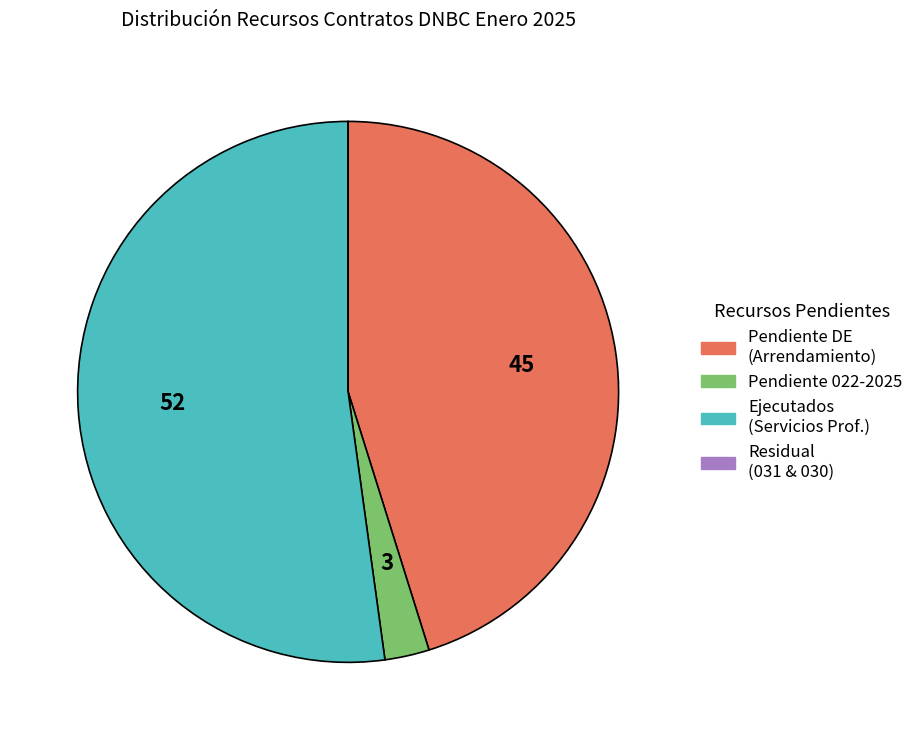

What is the largest slice in the pie chart?

Ejecutados (Servicios Prof.)